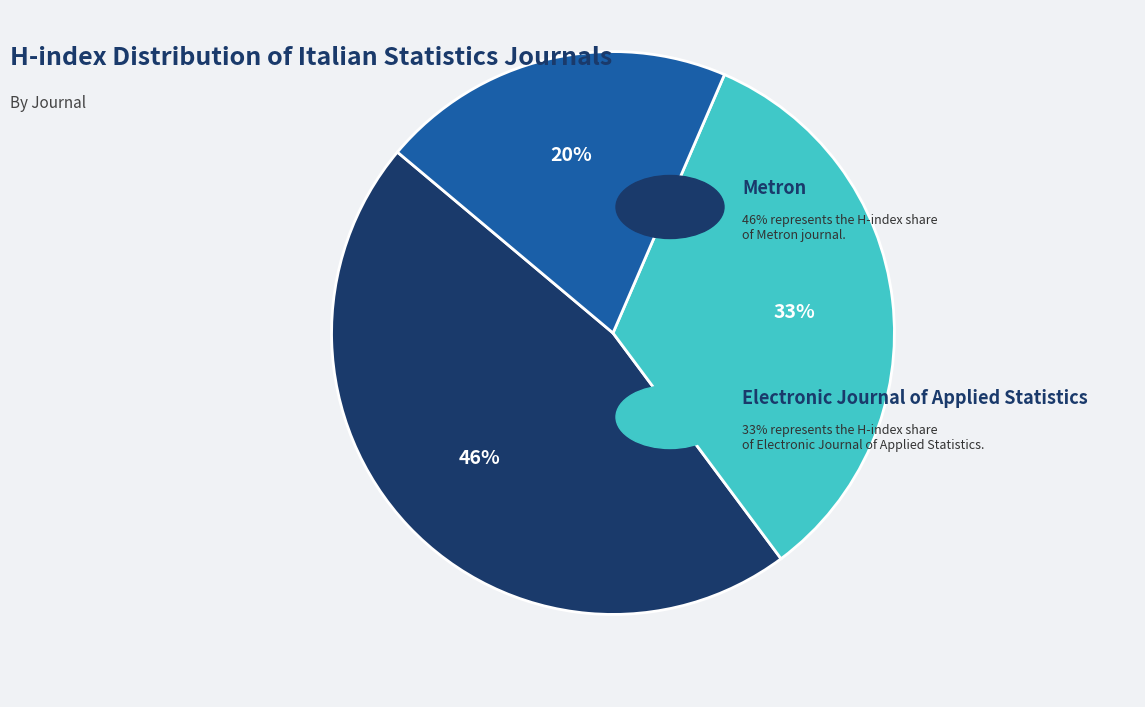

To the nearest percent, what is the average slice percentage?

33%